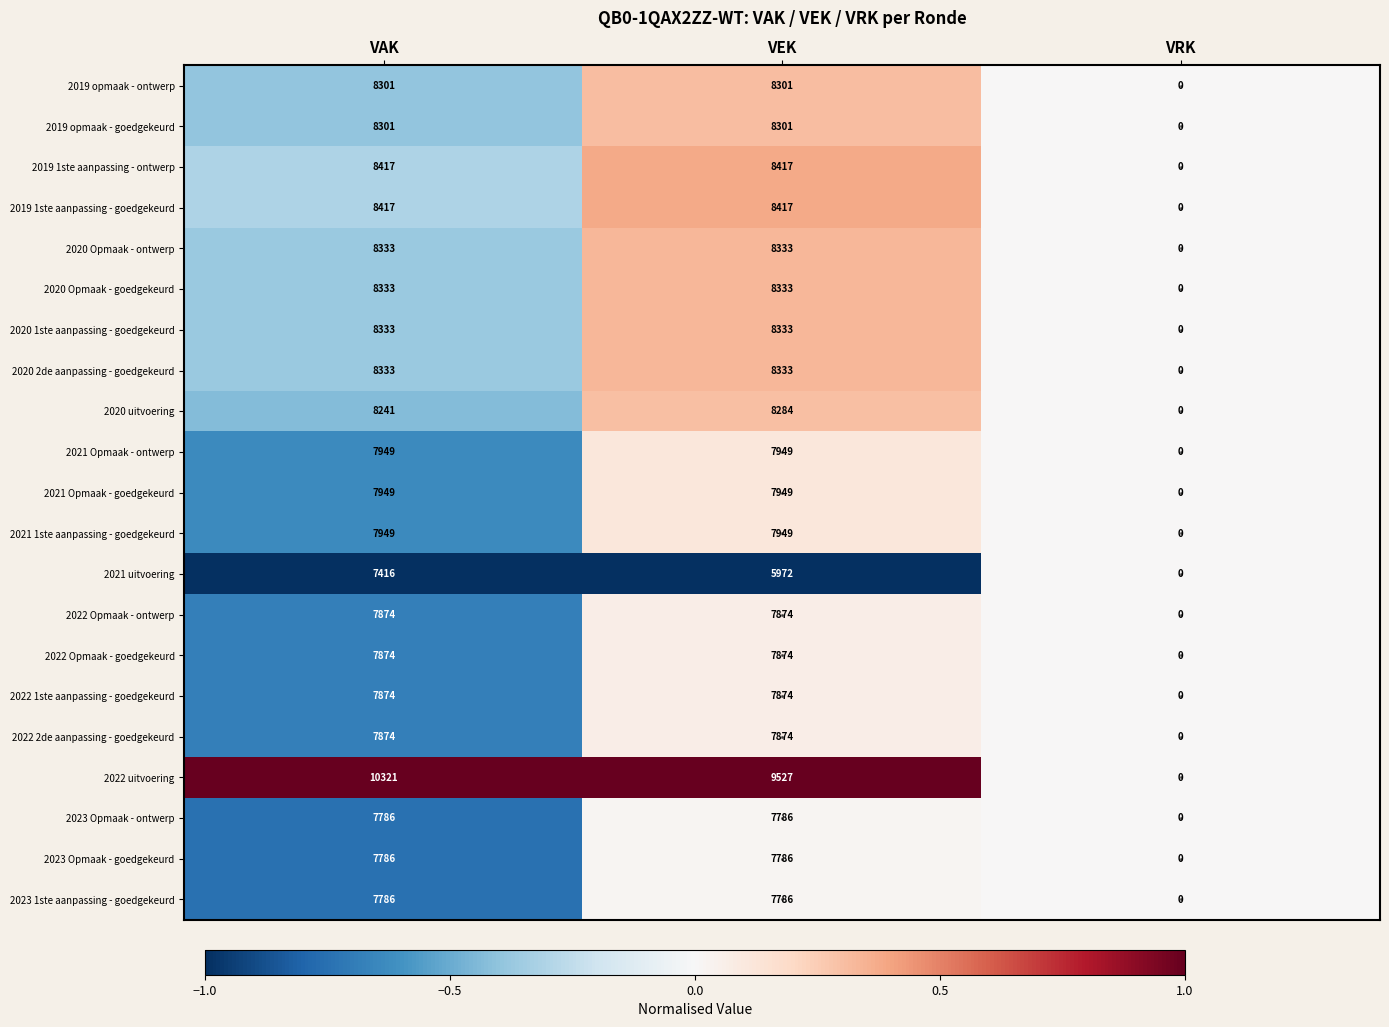

Where is 2019 opmaak - ontwerp nearest to the value 4150?

VRK